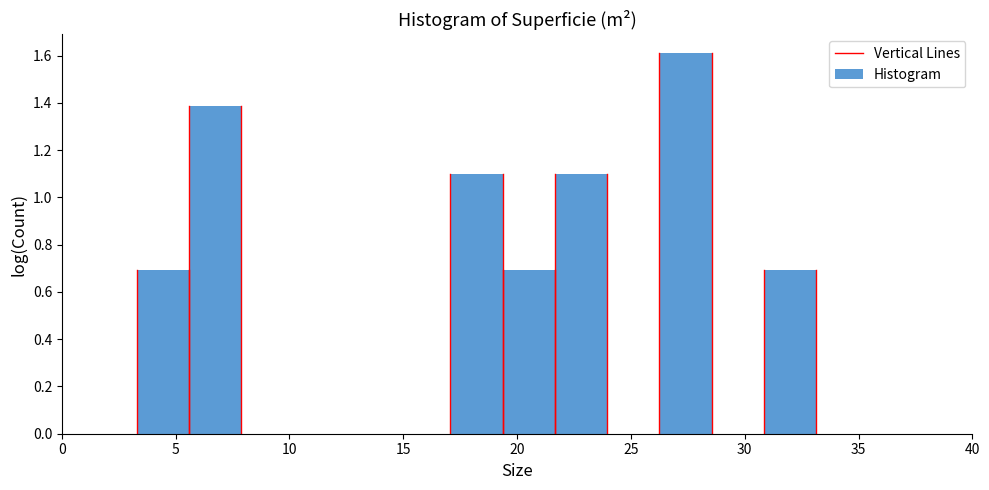

Reading left to right, transcribe this chart: for each bar, give the range it covers on the x-axis and its height. Neither the bar edges nor the heights are printed on the chart, so give them approximately, as read against the axes.

3.5 to 5.5: 0.70
5.5 to 8.0: 1.38
8.0 to 10.0: 0
10.0 to 12.5: 0
12.5 to 15.0: 0
15.0 to 17.0: 0
17.0 to 19.5: 1.10
19.5 to 21.5: 0.70
21.5 to 24.0: 1.10
24.0 to 26.5: 0
26.5 to 28.5: 1.60
28.5 to 31.0: 0
31.0 to 33.0: 0.70
33.0 to 35.5: 0
35.5 to 37.5: 0